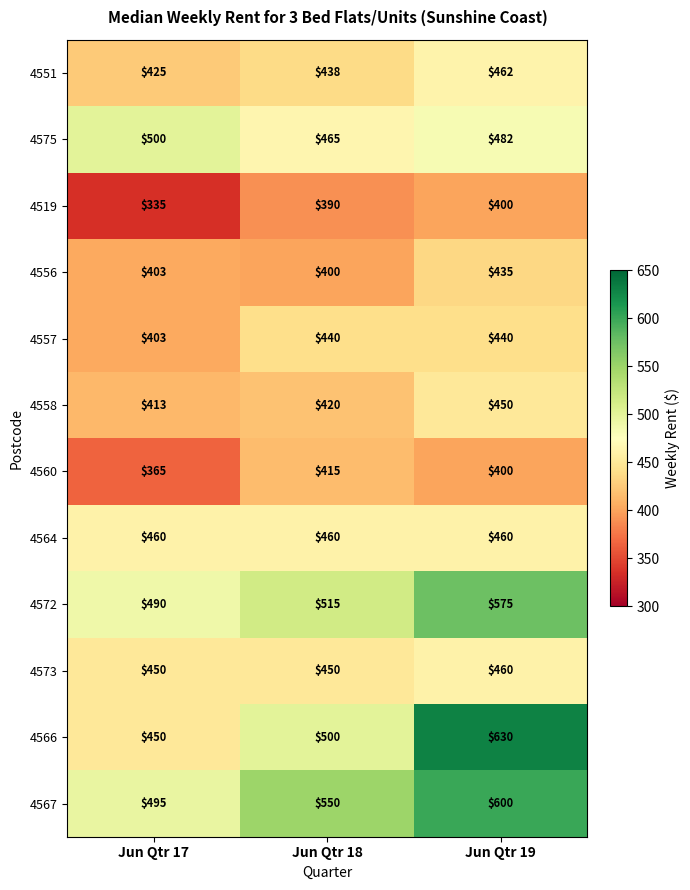

Where is 4556 nearest to the value 417?

Jun Qtr 17